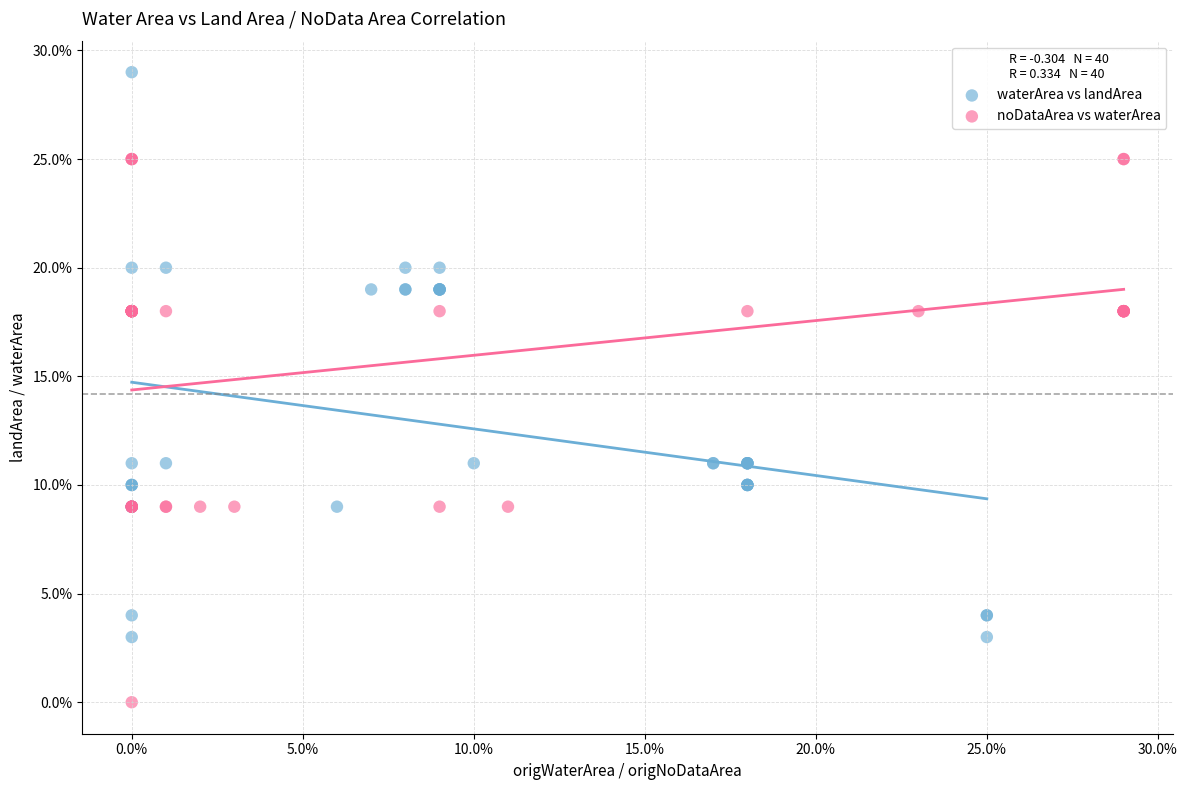

Which series has the largest Y range (max minus min)?

waterArea vs landArea